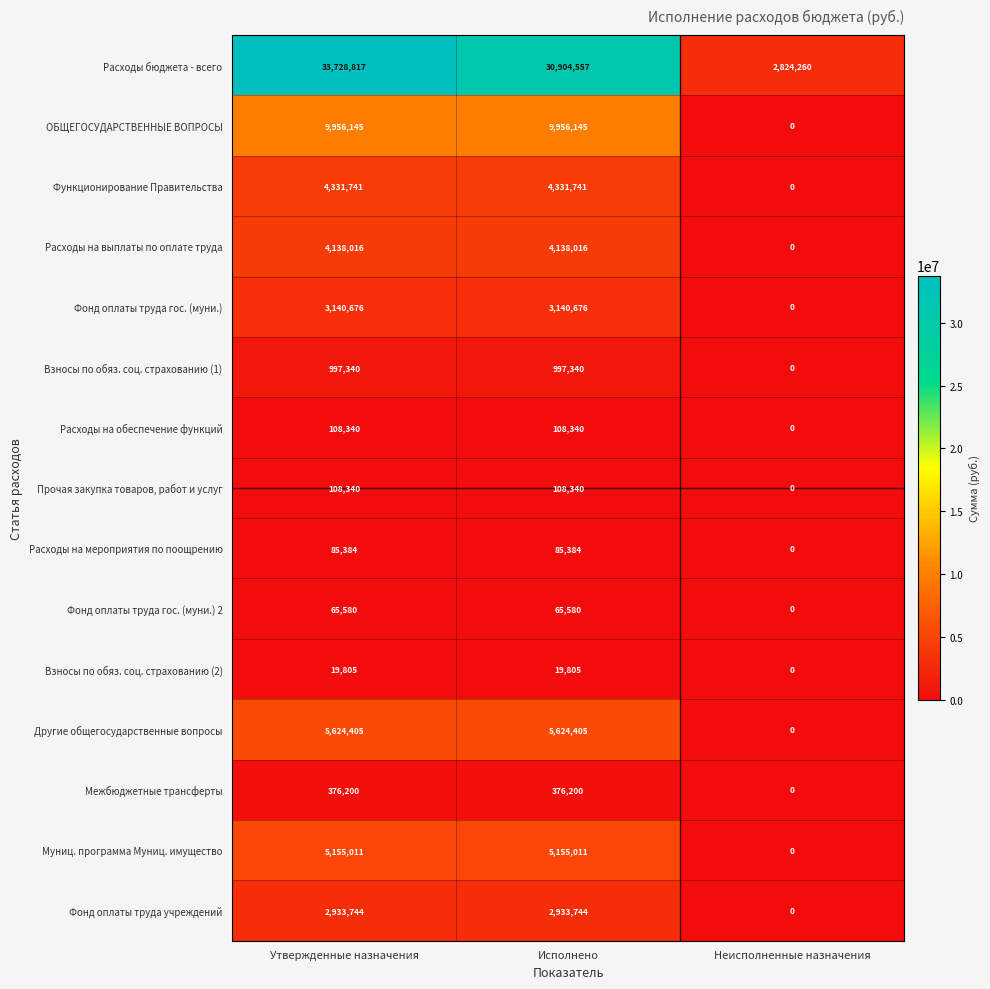

The Расходы на выплаты по оплате труда series shows 4138016 at Исполнено. True or false?

True